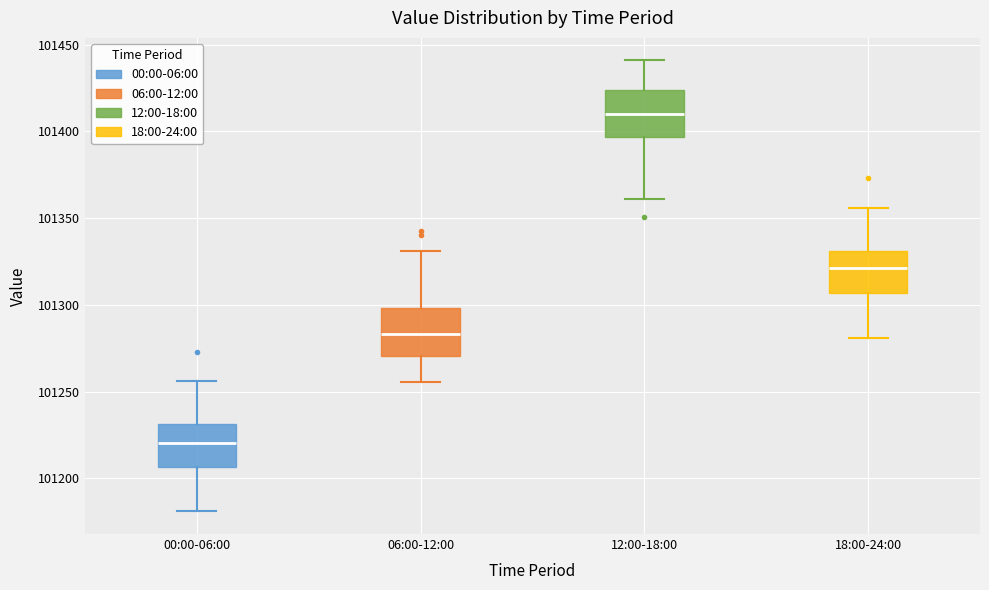

Reading left to right, transcribe this box plot: for each box, give where its median line is, the range the box spans, and where its two whiskers end, as read against the y-axis. The values are not printed on the chart, so give them approximately, as read against the axis.

00:00-06:00: median 101220, box 101205 to 101230, whiskers 101180 to 101255
06:00-12:00: median 101285, box 101270 to 101300, whiskers 101255 to 101330
12:00-18:00: median 101410, box 101395 to 101425, whiskers 101360 to 101440
18:00-24:00: median 101320, box 101305 to 101330, whiskers 101280 to 101355